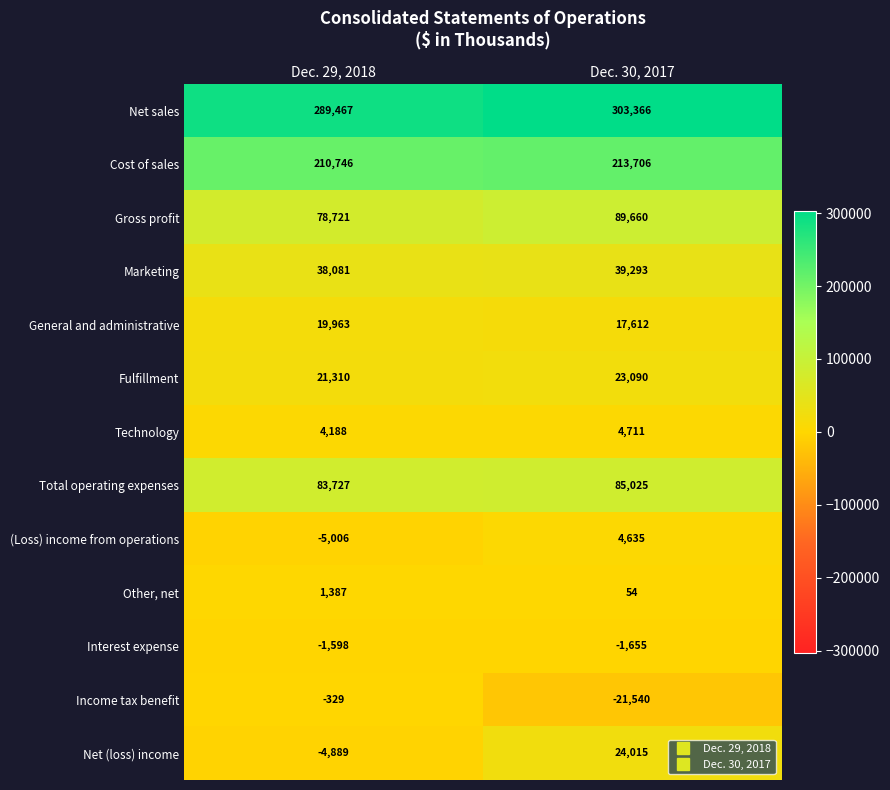

Which category has the highest value in the Marketing series?

Dec. 30, 2017